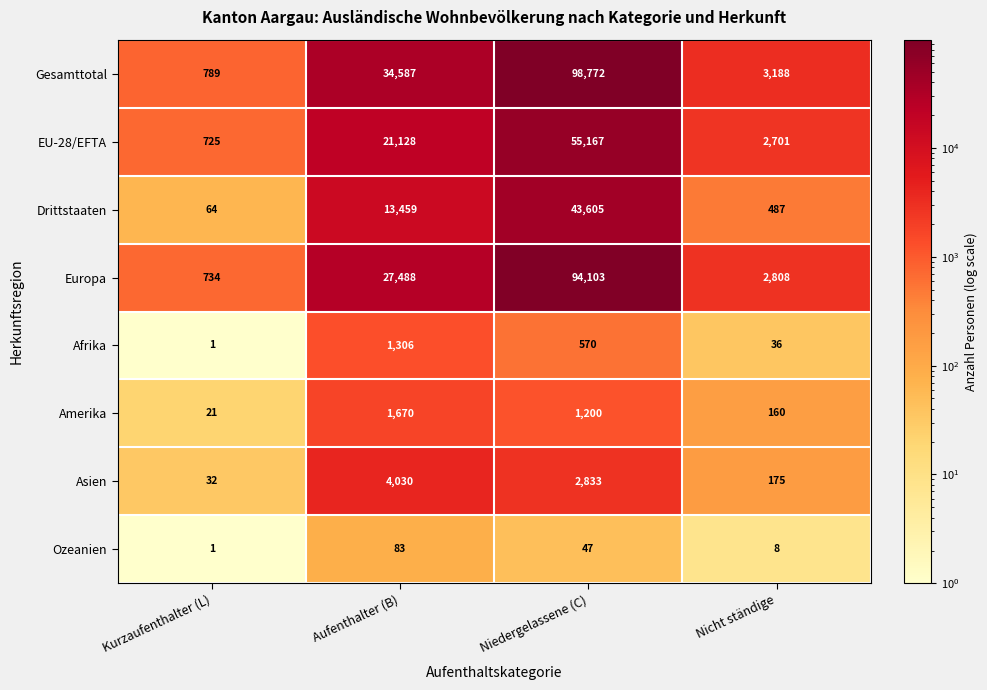

What is the difference between the maximum and minimum values in the Drittstaaten series?

43541